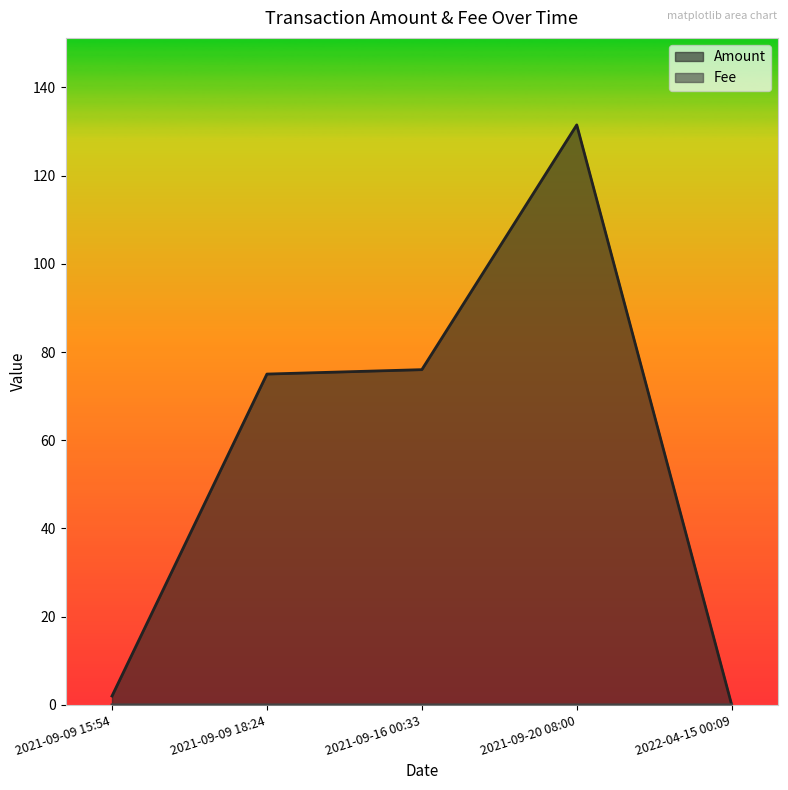

What is the greatest value displayed?

131.5